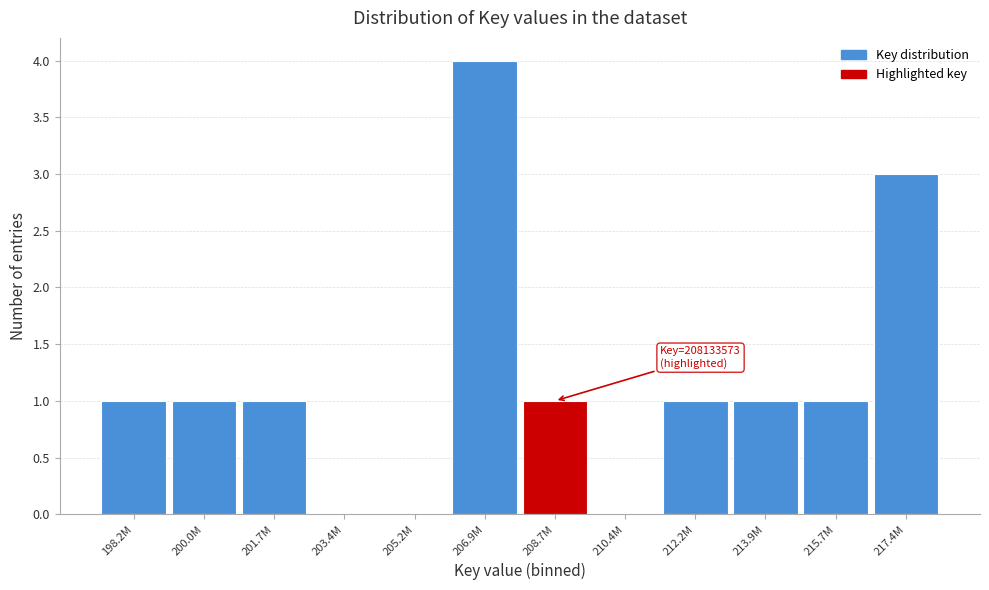

Reading left to right, transcribe all the data shown in this chart.

198.2M=1	200.0M=1	201.7M=1	203.4M=0	205.2M=0	206.9M=4	208.7M=1	210.4M=0	212.2M=1	213.9M=1	215.7M=1	217.4M=3